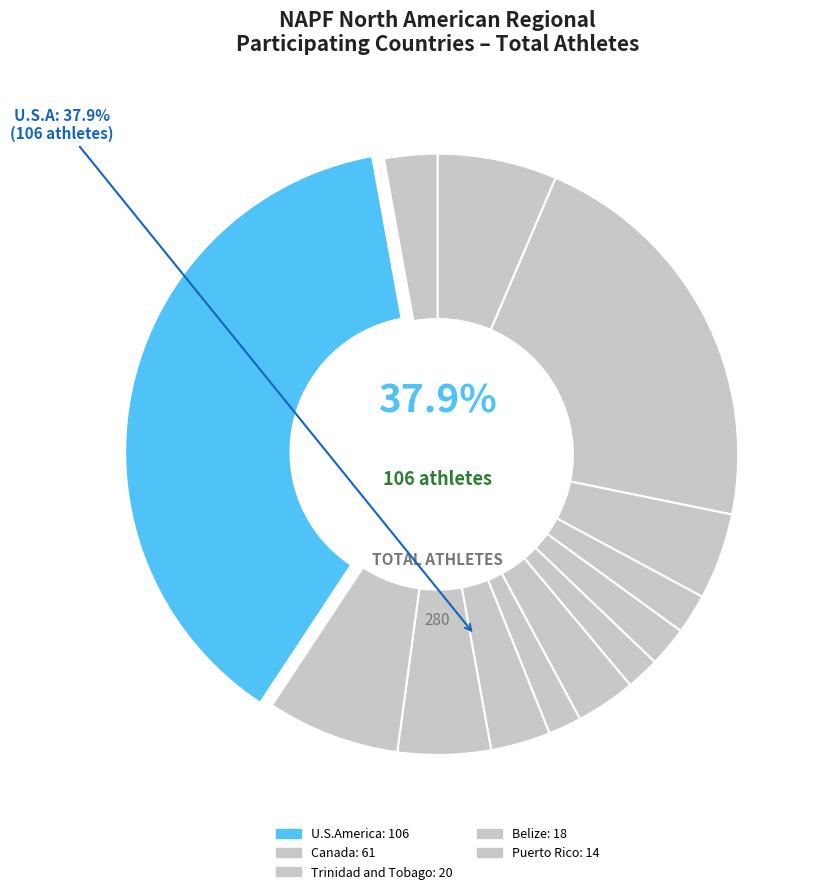

Which has a higher value, US Virgin Islands or Mexico?

Mexico